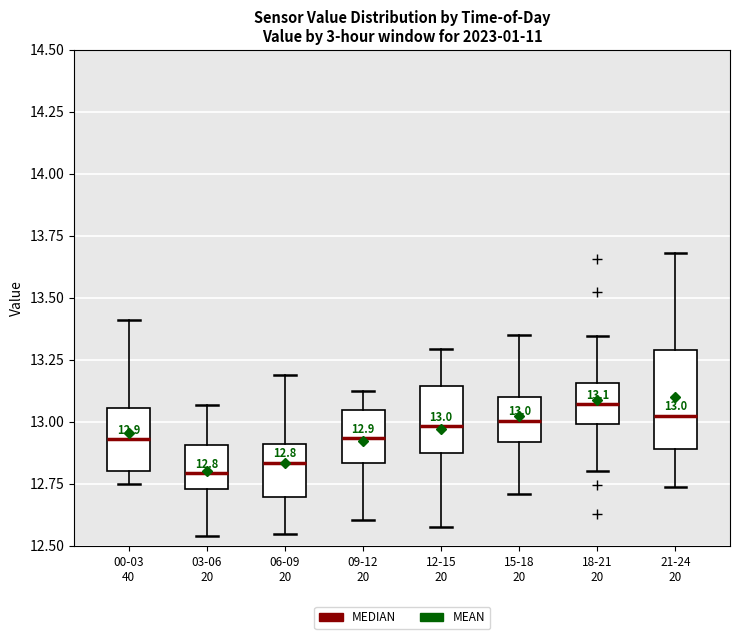

Comparing the boxes themselves (not the whiskers), which one is the tallest?

21-24 20